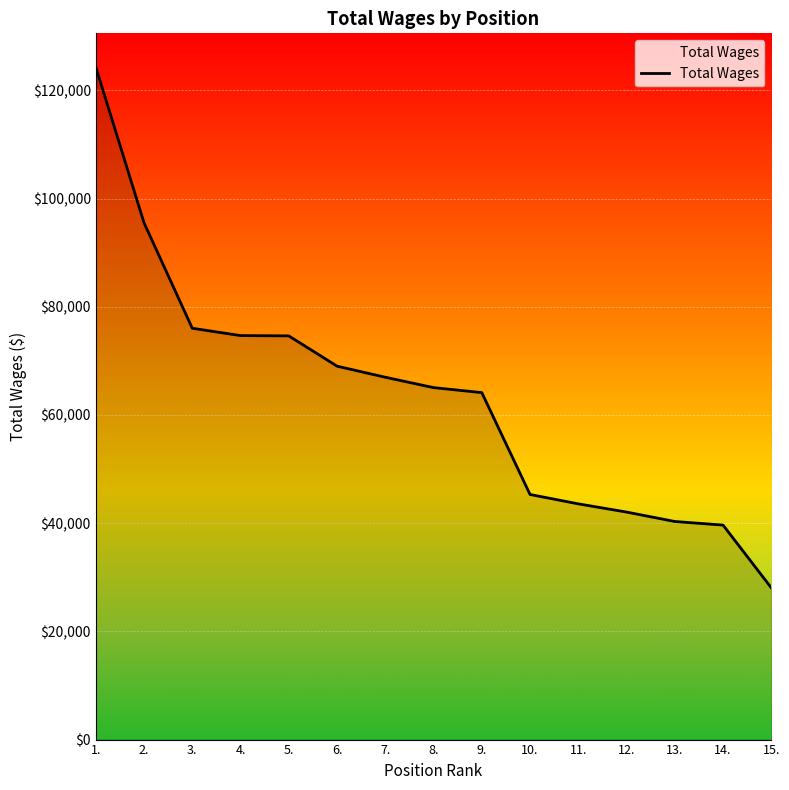

The value at 4. is 125798. True or false?

False